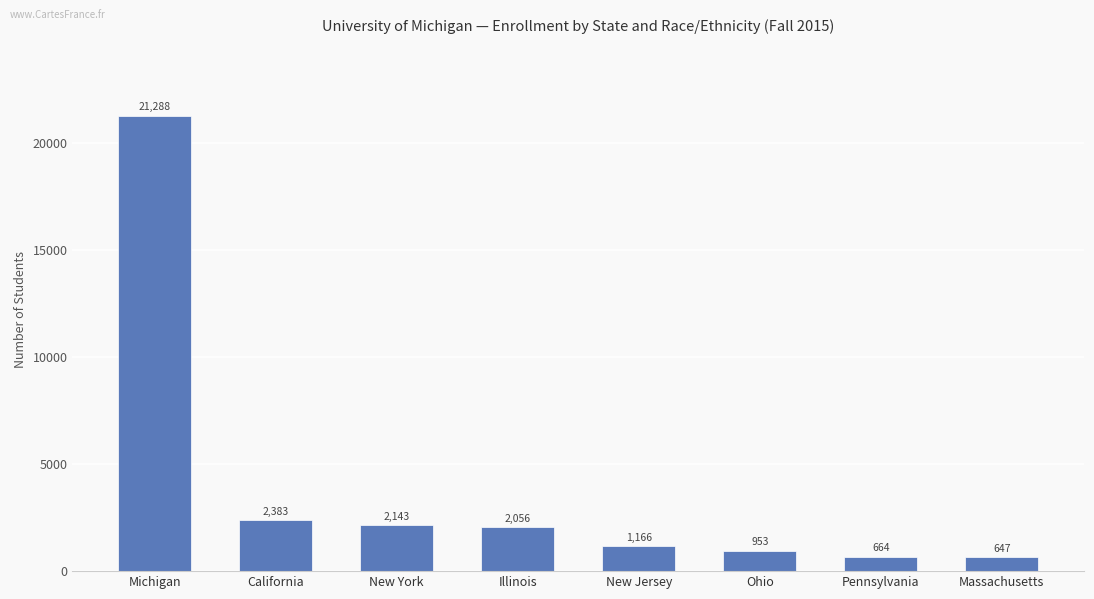

What is the maximum value shown in the chart?

21288